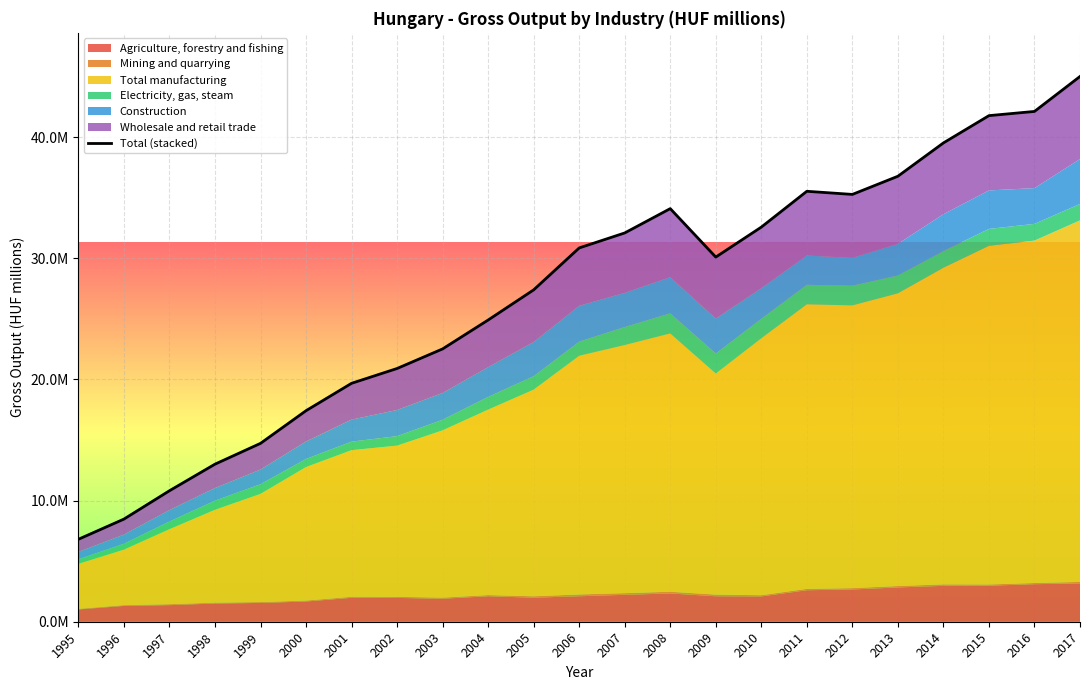

At which label is the value closest to 25912511?

2004